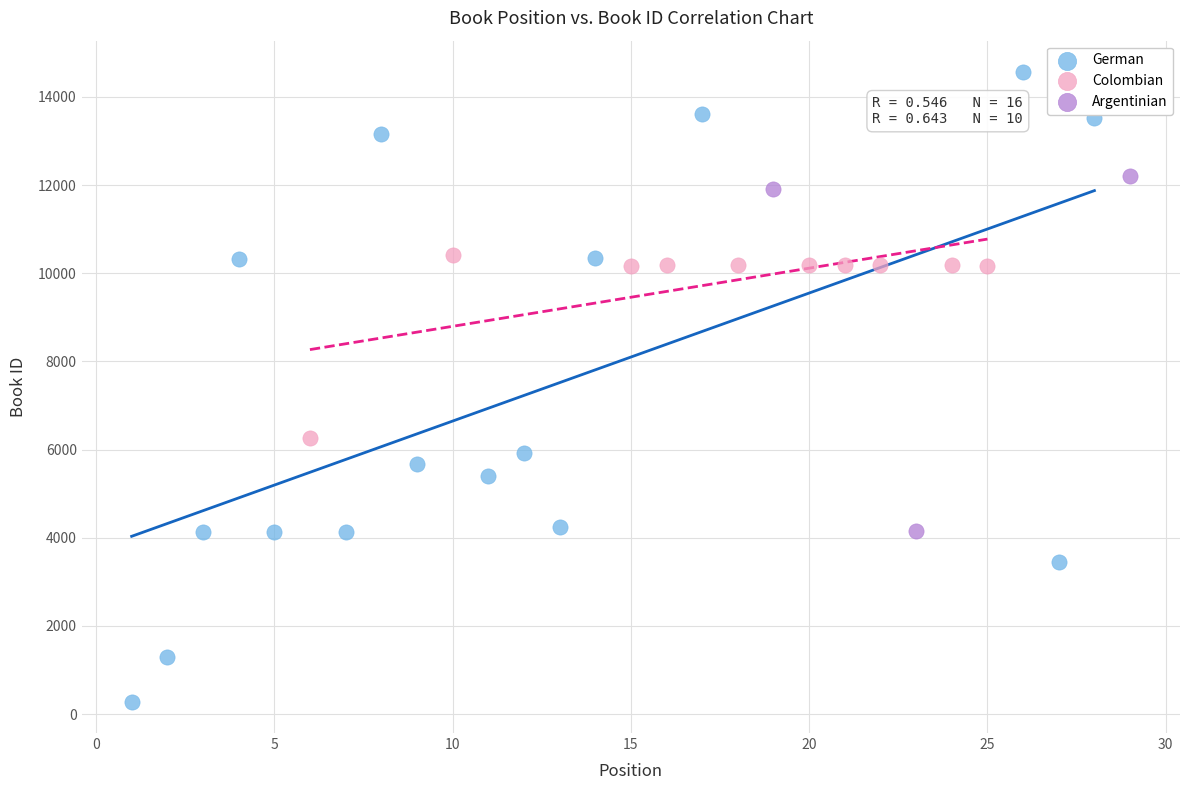

Which series contains the highest Y value?

German